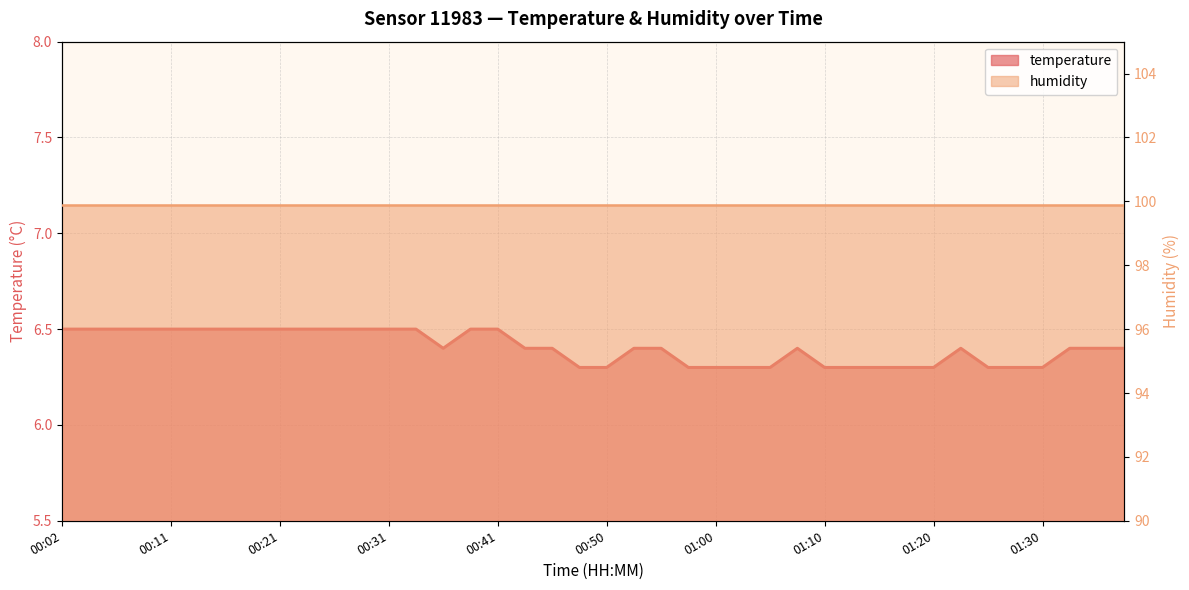

Reading right to left, transcribe all the data shown in this chart.

01:37=6.4	01:34=6.4	01:32=6.4	01:30=6.3	01:27=6.3	01:25=6.3	01:22=6.4	01:20=6.3	01:17=6.3	01:15=6.3	01:12=6.3	01:10=6.3	01:08=6.4	01:05=6.3	01:03=6.3	01:00=6.3	00:58=6.3	00:55=6.4	00:53=6.4	00:50=6.3	00:48=6.3	00:46=6.4	00:43=6.4	00:41=6.5	00:38=6.5	00:36=6.4	00:33=6.5	00:31=6.5	00:29=6.5	00:26=6.5	00:24=6.5	00:21=6.5	00:19=6.5	00:16=6.5	00:14=6.5	00:11=6.5	00:09=6.5	00:07=6.5	00:04=6.5	00:02=6.5